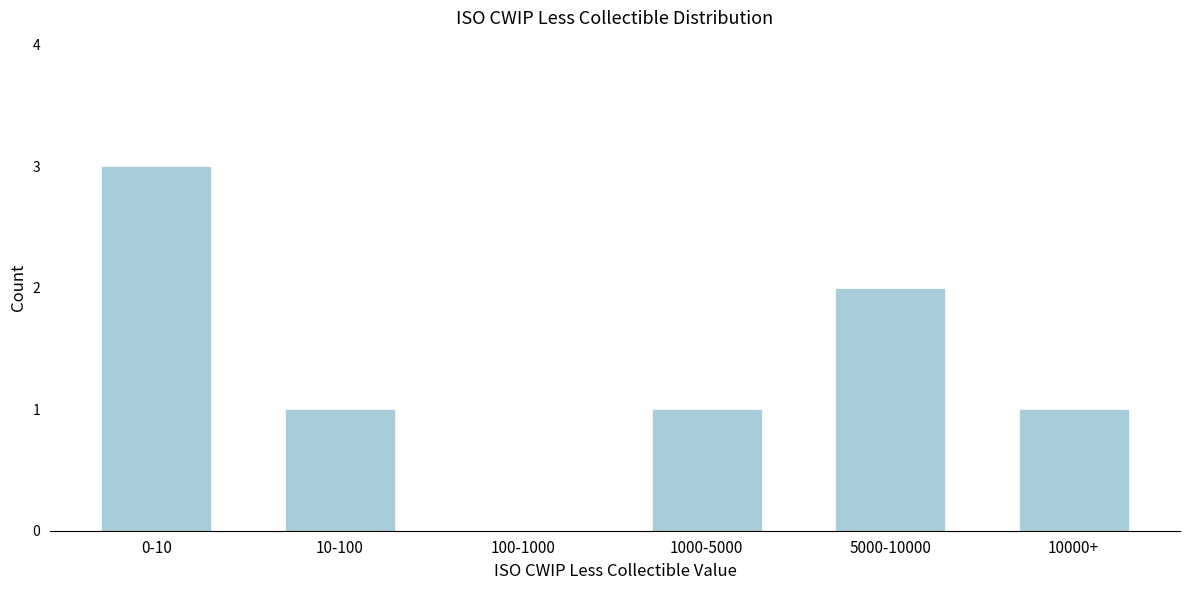

Reading right to left, what are all the values shown in this chart?

10000+=1	5000-10000=2	1000-5000=1	100-1000=0	10-100=1	0-10=3